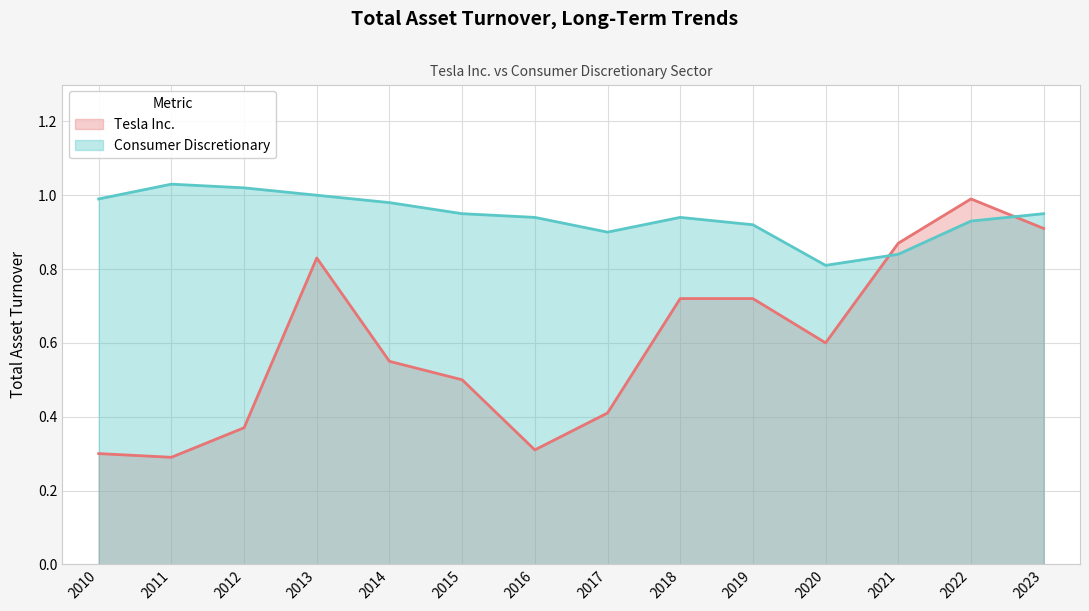

At which category does the chart reach its minimum across all series?

2011